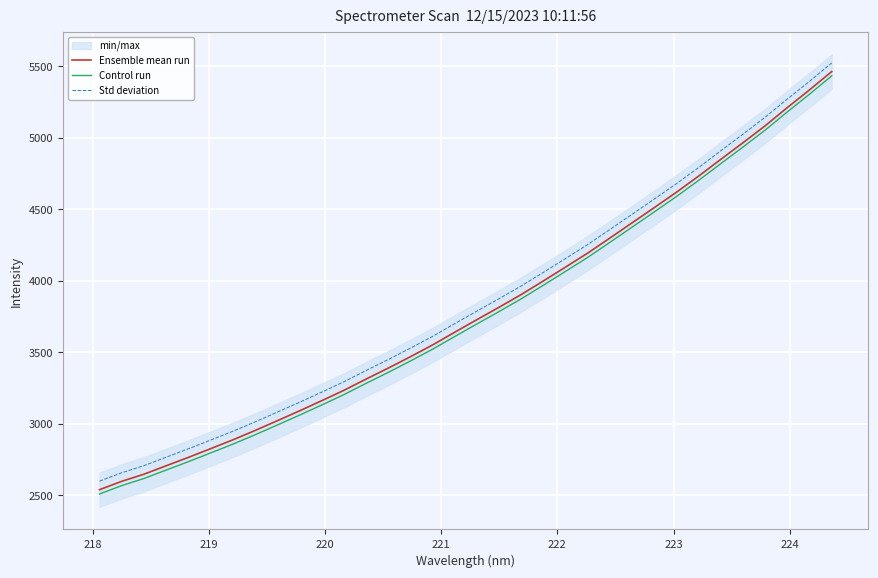

Reading left to right, what are all the values shown in this chart?

Ensemble mean run: 2539.0	2597.4	2647.2	2706.2	2764.9	2825.8	2887.3	2952.9	3021.1	3090.0	3161.1	3233.6	3312.6	3389.3	3469.2	3551.5	3640.8	3728.7	3815.4	3904.7	4000.0	4097.0	4194.9	4300.1	4406.6	4512.9	4620.6	4733.5	4850.8	4966.7	5085.3	5212.5	5336.2	5464.2
Control run: 2509.0	2567.4	2617.2	2676.2	2734.9	2795.8	2857.3	2922.9	2991.1	3060.0	3131.1	3203.6	3282.6	3359.3	3439.2	3521.5	3610.8	3698.7	3785.4	3874.7	3970.0	4067.0	4164.9	4270.1	4376.6	4482.9	4590.6	4703.5	4820.8	4936.7	5055.3	5182.5	5306.2	5434.2
Std deviation: 2599.0	2657.4	2707.2	2766.2	2824.9	2885.8	2947.3	3012.9	3081.1	3150.0	3221.1	3293.6	3372.6	3449.3	3529.2	3611.5	3700.8	3788.7	3875.4	3964.7	4060.0	4157.0	4254.9	4360.1	4466.6	4572.9	4680.6	4793.5	4910.8	5026.7	5145.3	5272.5	5396.2	5524.2